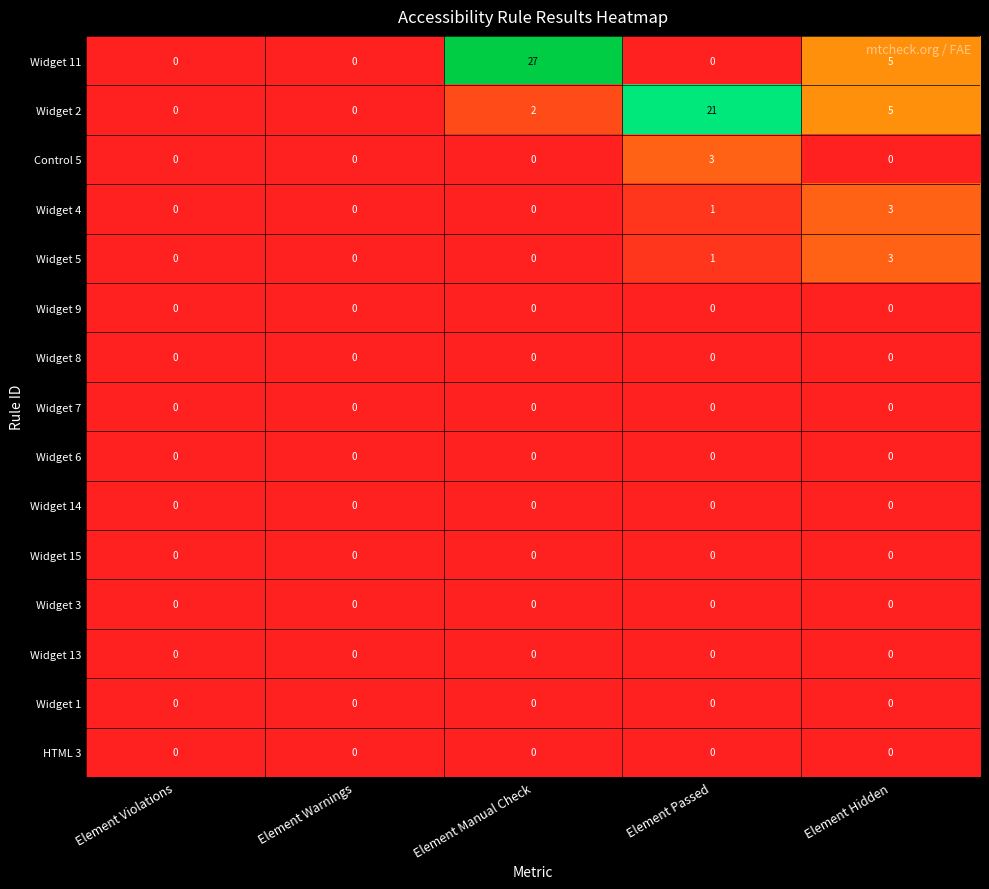

Which series has the largest range (max minus min)?

Widget 11